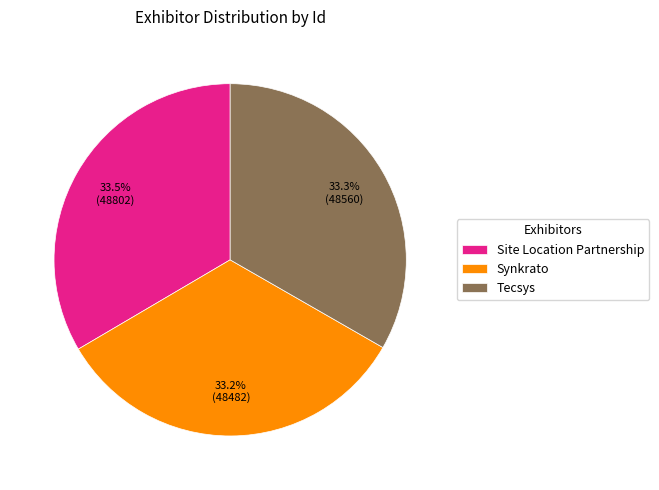

What is the total percentage of Tecsys and Synkrato?

66.5%